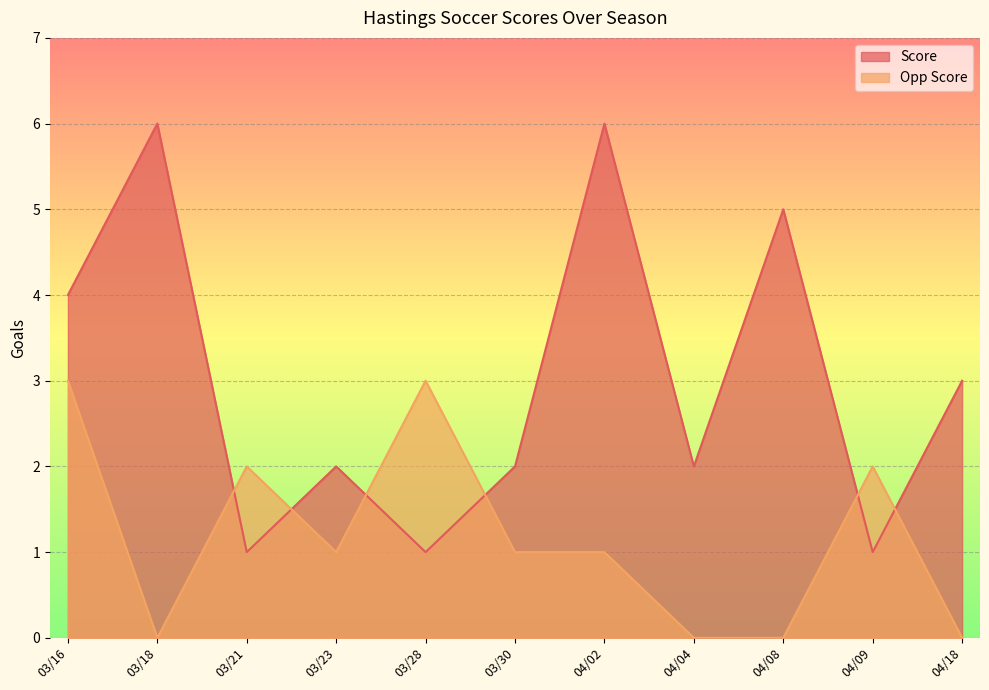

How many data points in Score are less than 2?

3